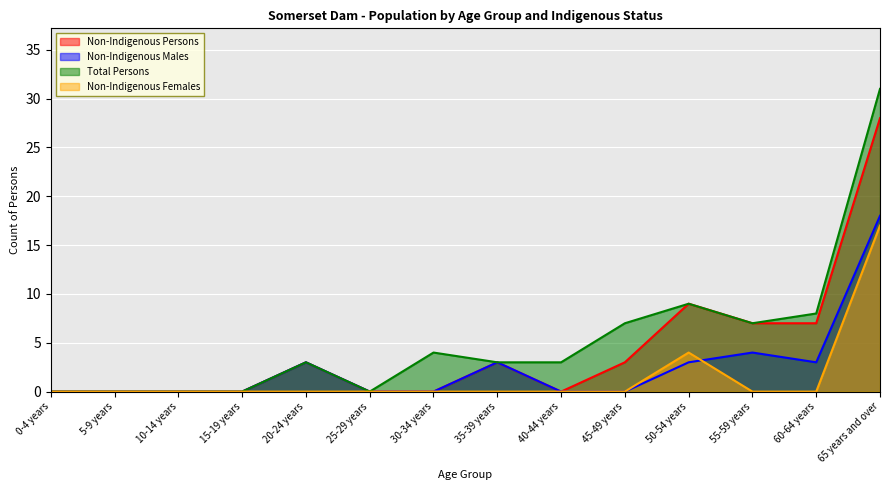

How many lines are shown in the chart?

4